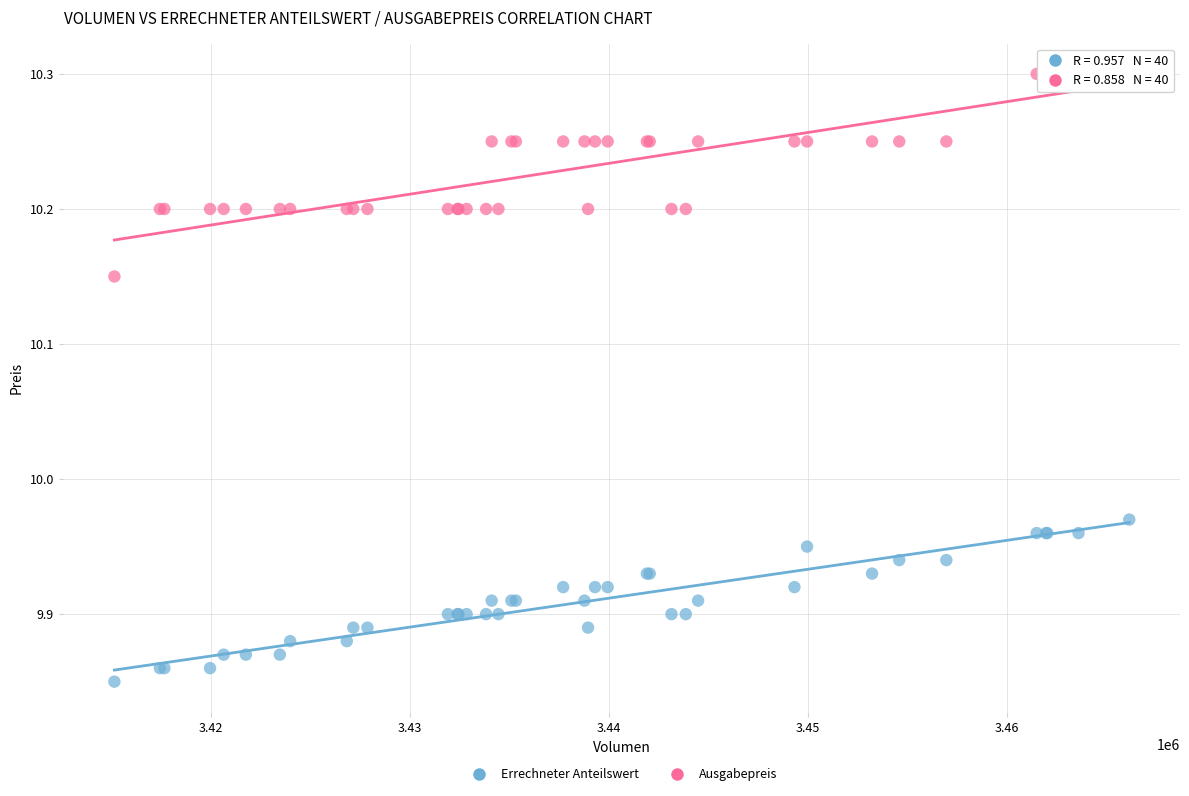

What is the X range (max minus min) for the scatter plot?

50990.0